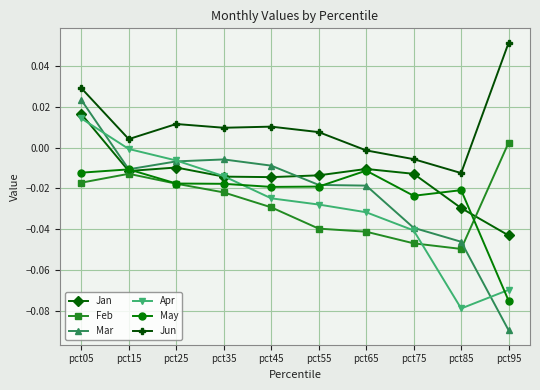

How many lines are shown in the chart?

6